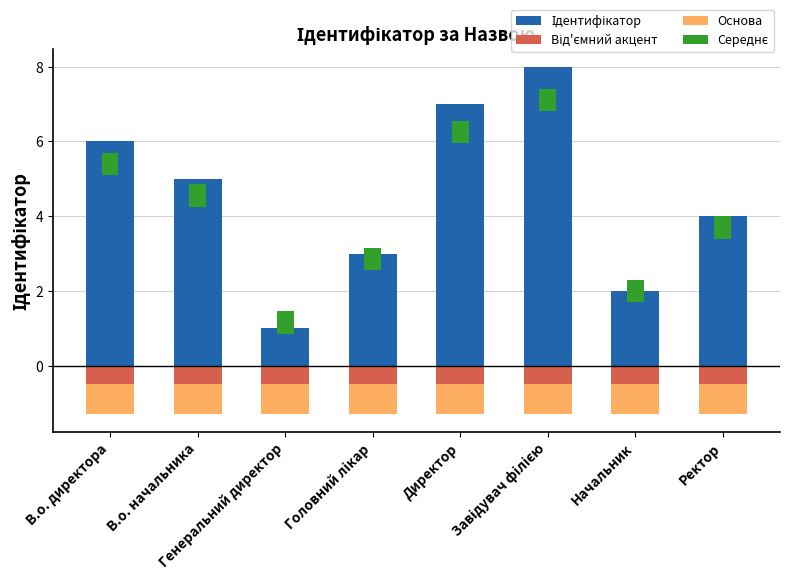

What is the greatest value displayed?

8.0